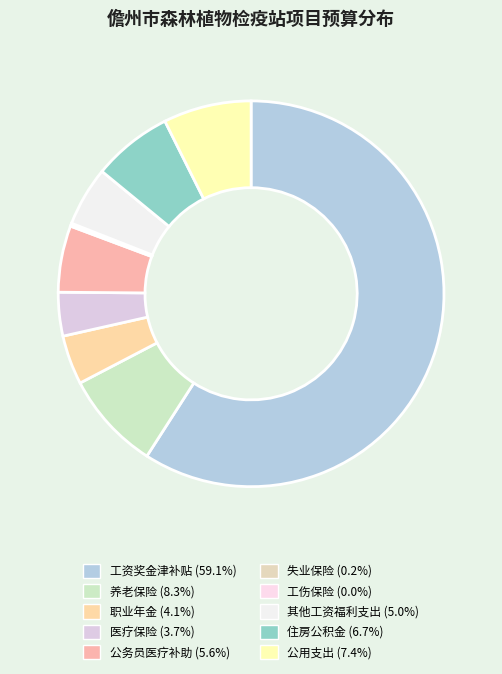

Does any single category account for the majority?

Yes